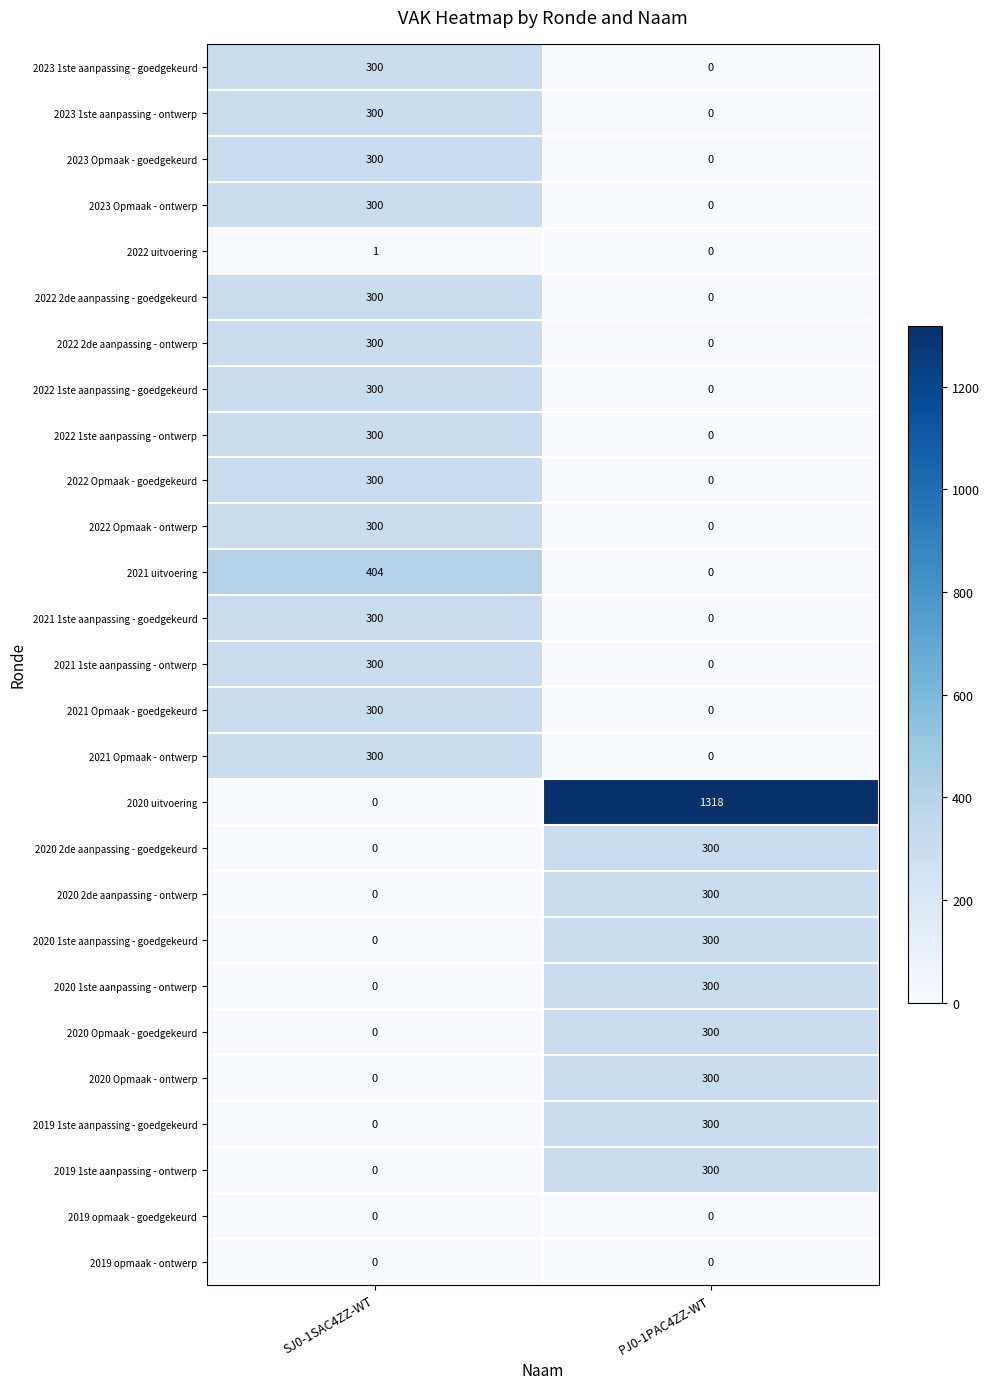

At which label is 2020 Opmaak - ontwerp closest to 150?

SJ0-1SAC4ZZ-WT